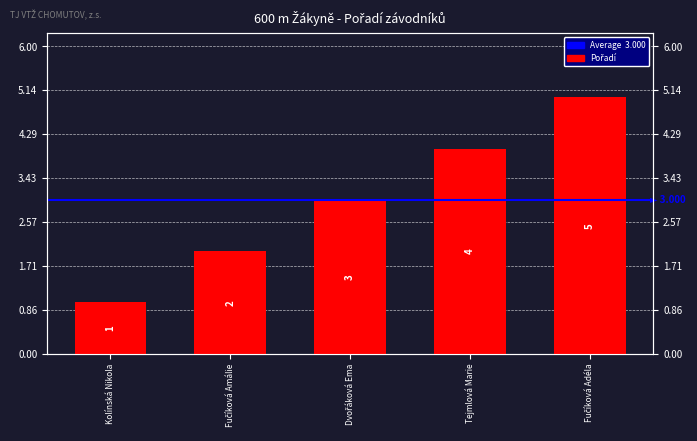

Approximately how many times larger is the value at Tejmlová Marie compared to Dvořáková Ema?

1.3